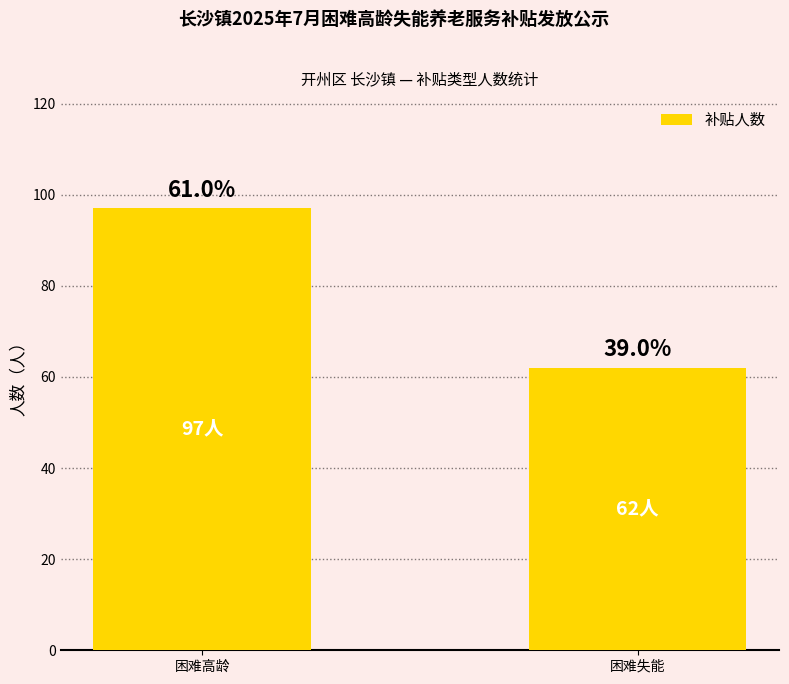

What is the change in value from 困难高龄 to 困难失能?

-35